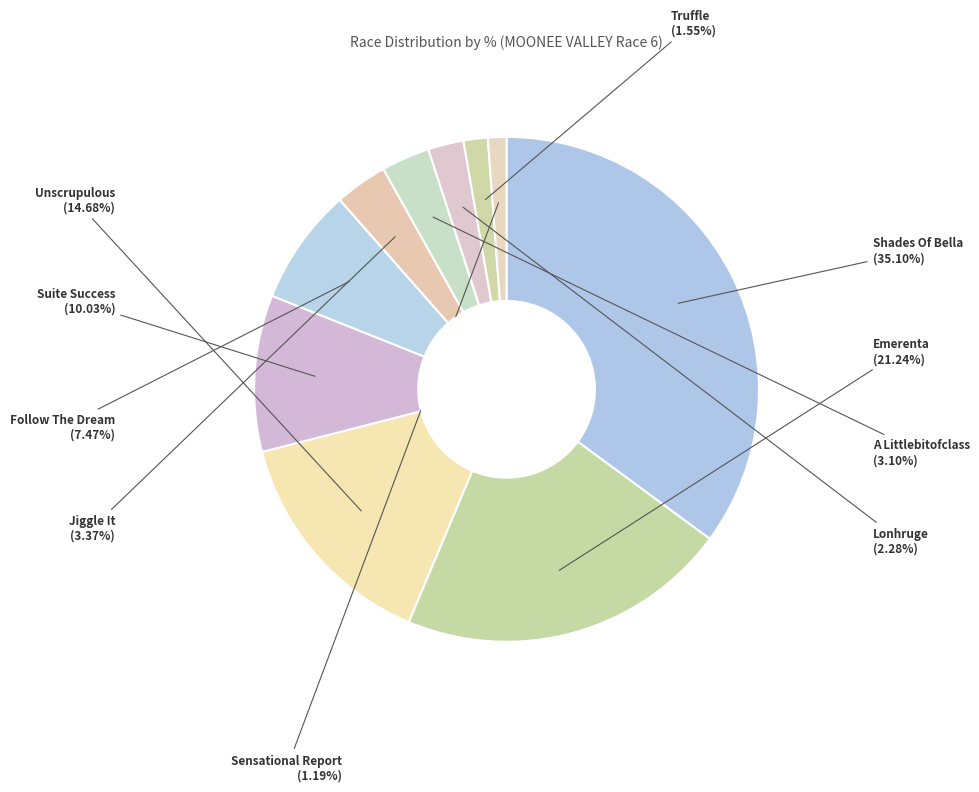

What is the largest slice in the pie chart?

Shades Of Bella